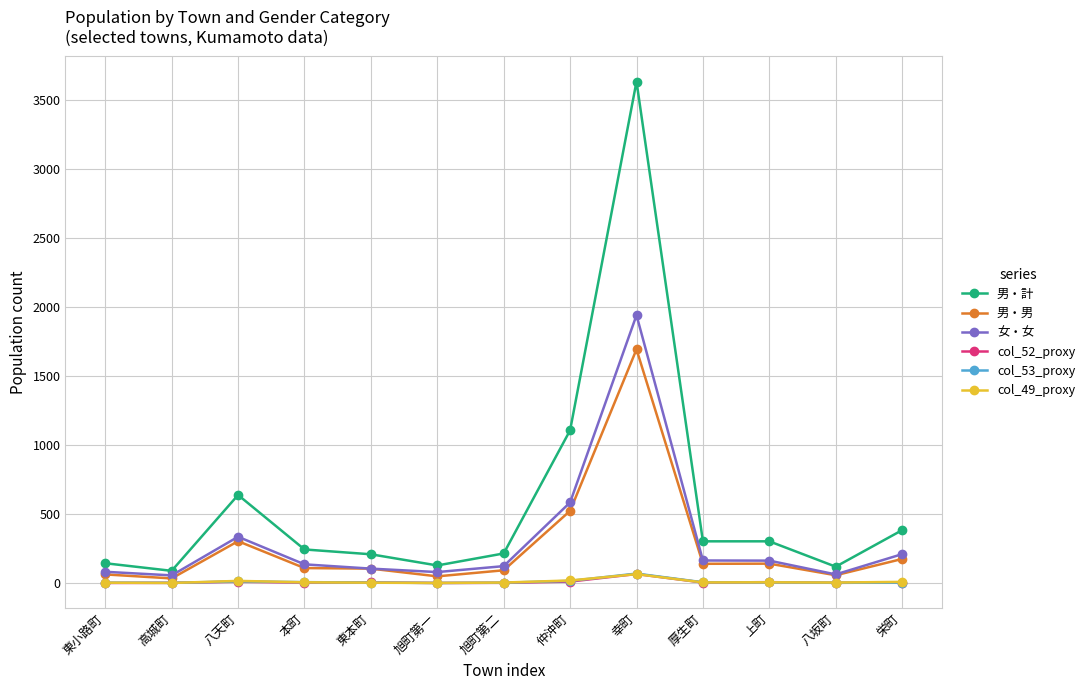

True or false: 男・計 and col_49_proxy intersect in this chart.

False